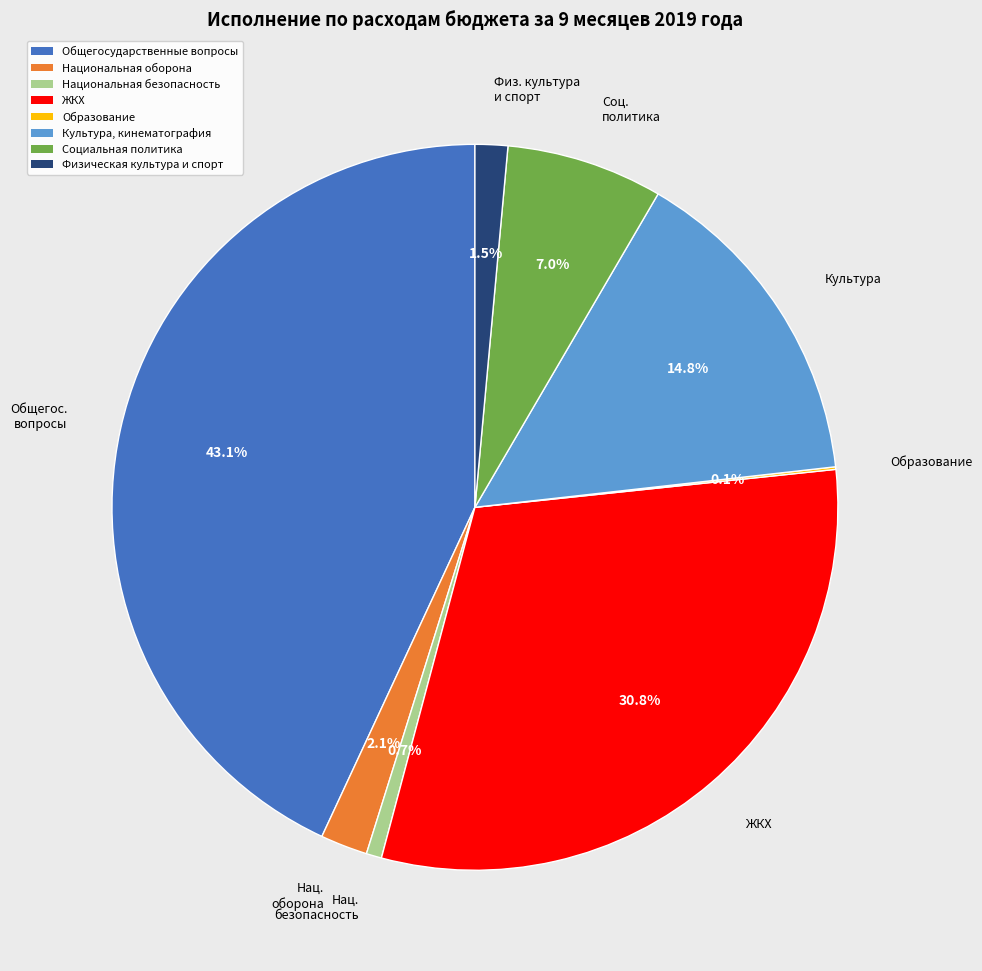

To the nearest percent, what is the difference between the largest and smallest slice percentages?

43%